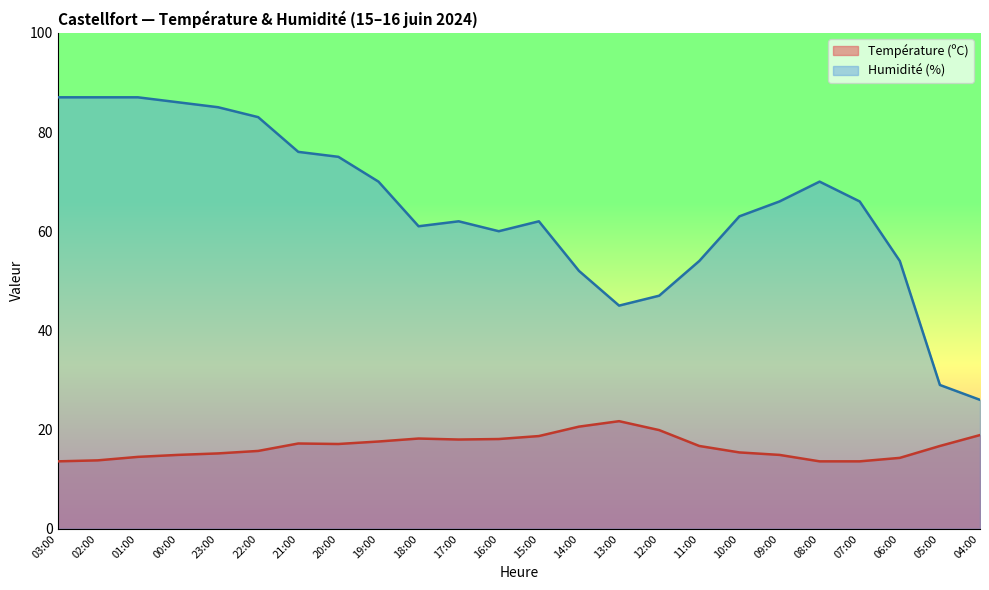

True or false: Humidité (%) has a value of 26.0 at 04:00.

True